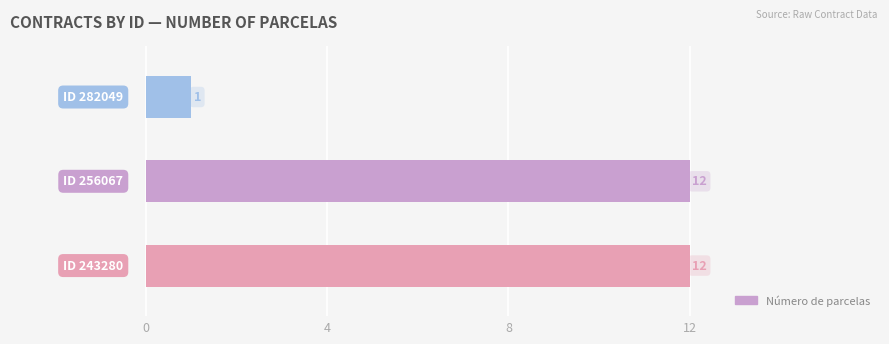

How many data points are less than 12?

1